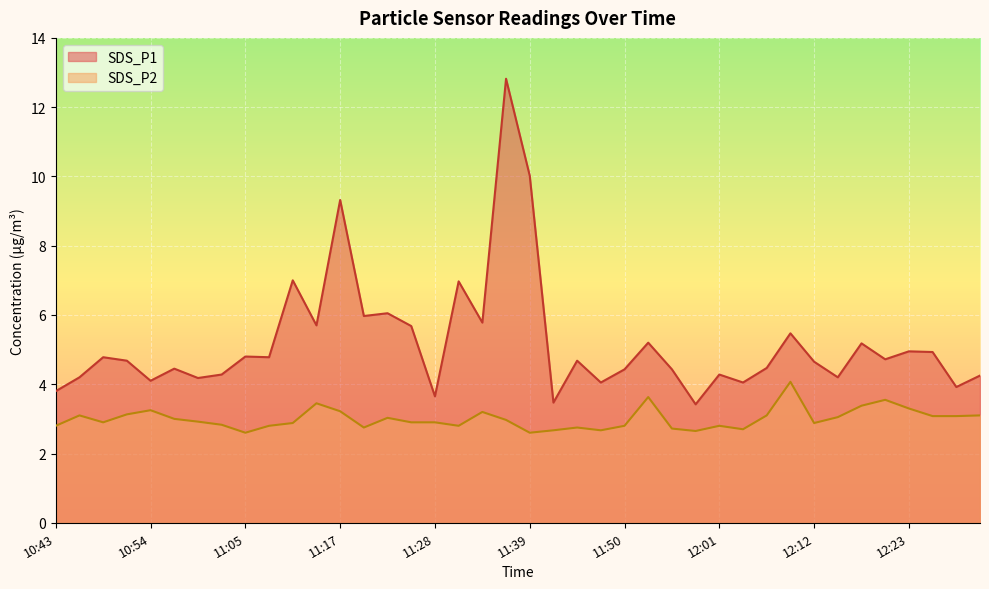

At which category is the sum across all series the highest?

11:36